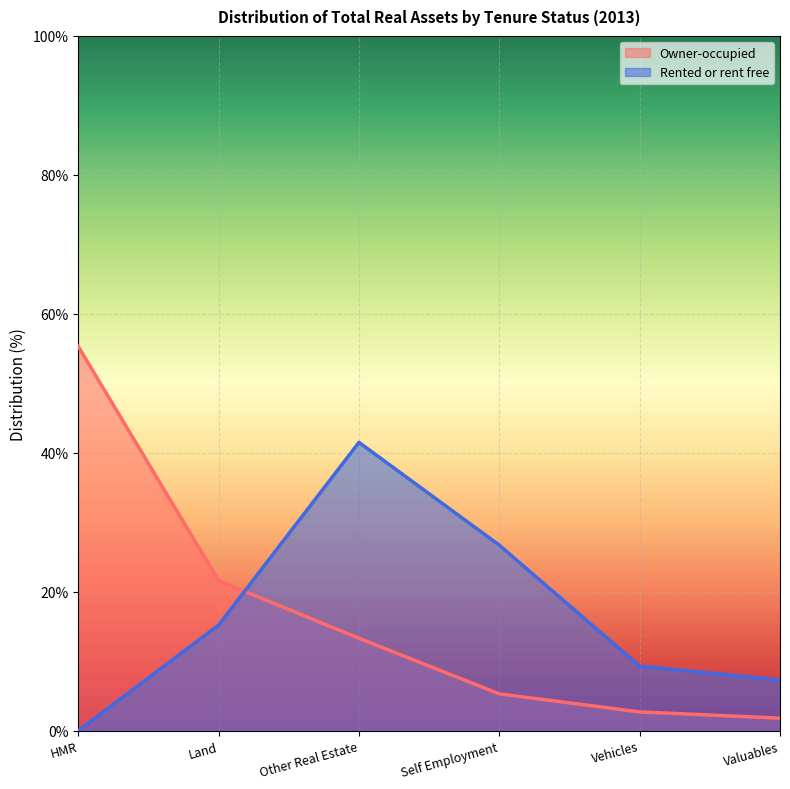

How many lines are shown in the chart?

2